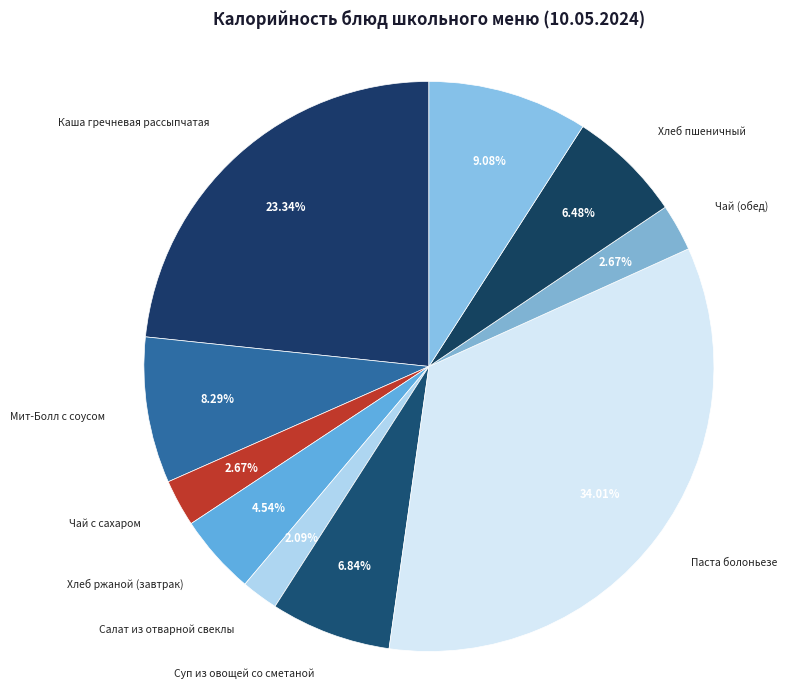

What is the largest slice in the pie chart?

Паста болоньезе